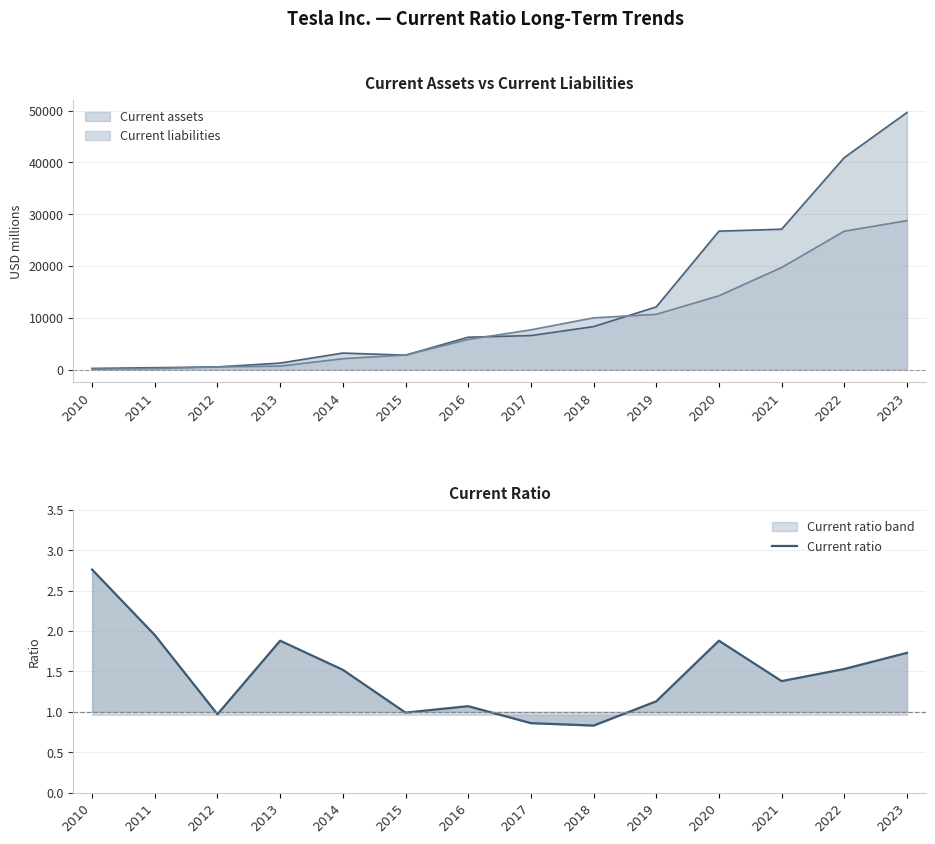

True or false: the data shows 1.1 at 2023.

False